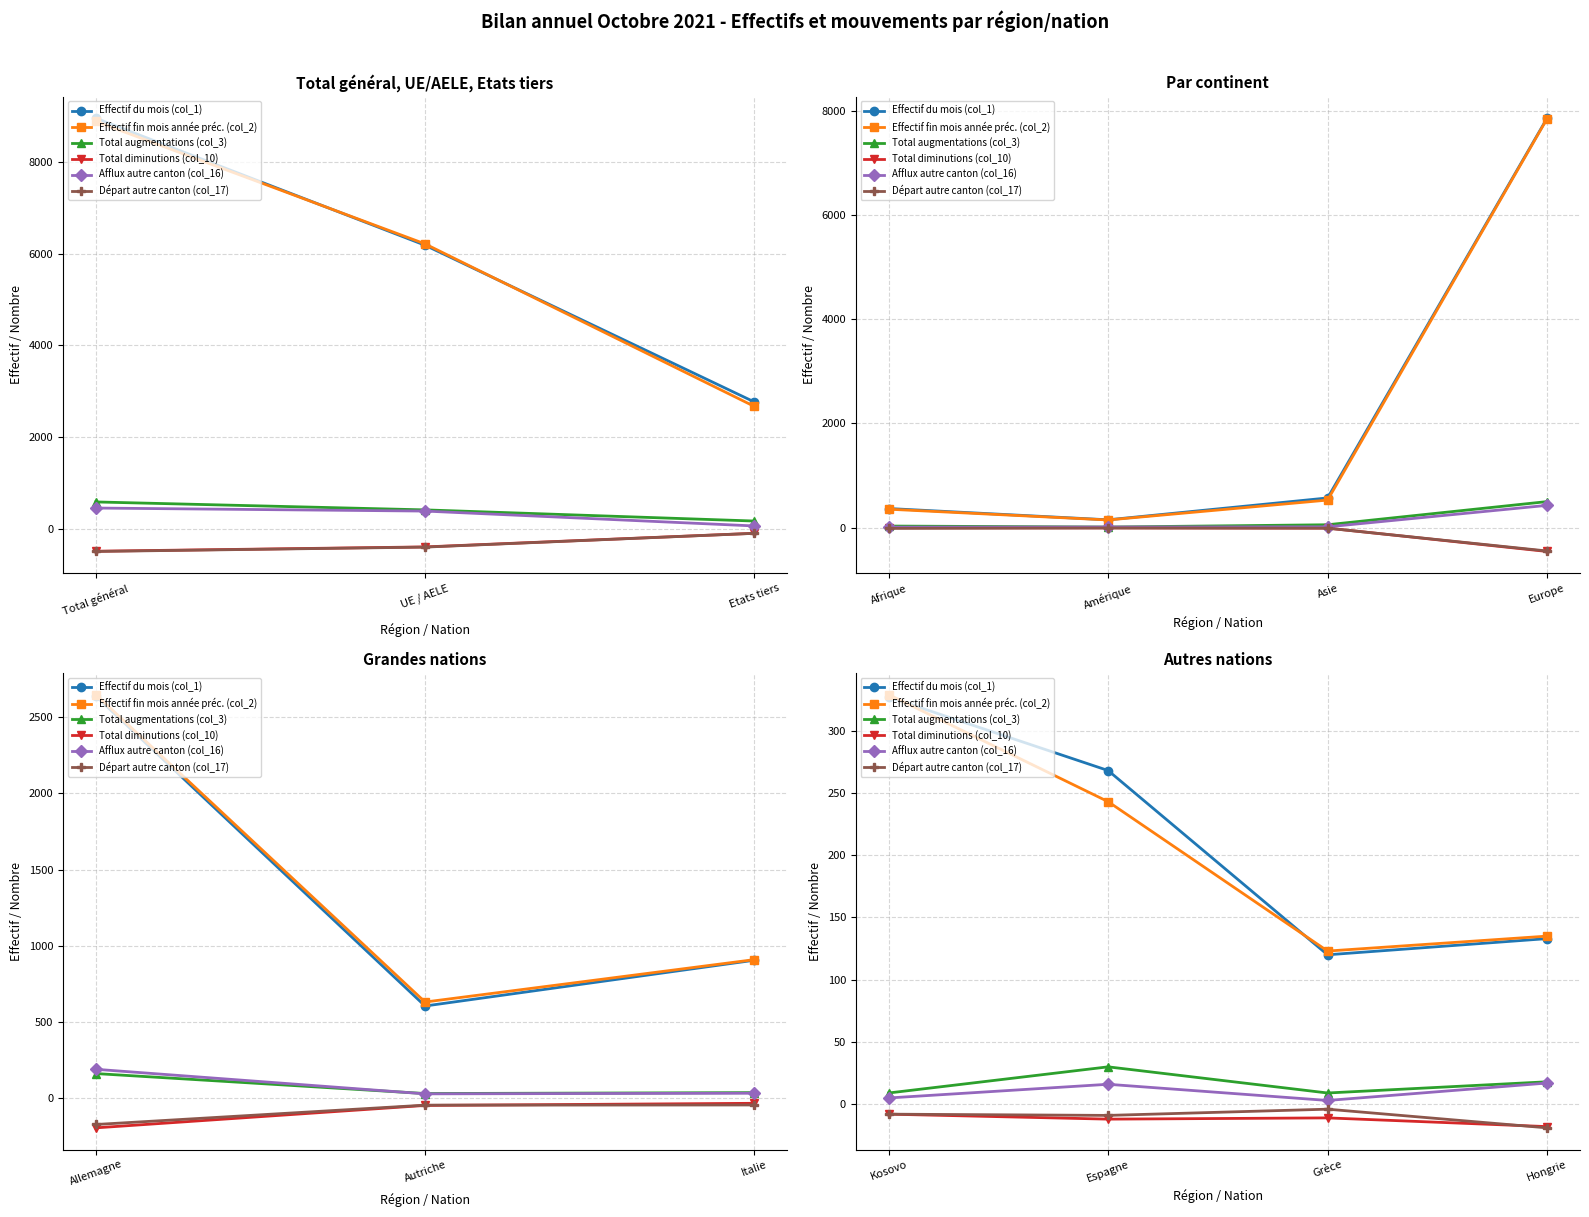

What is the difference between the maximum and minimum values in the Effectif fin mois année préc. (col_2) series?

206